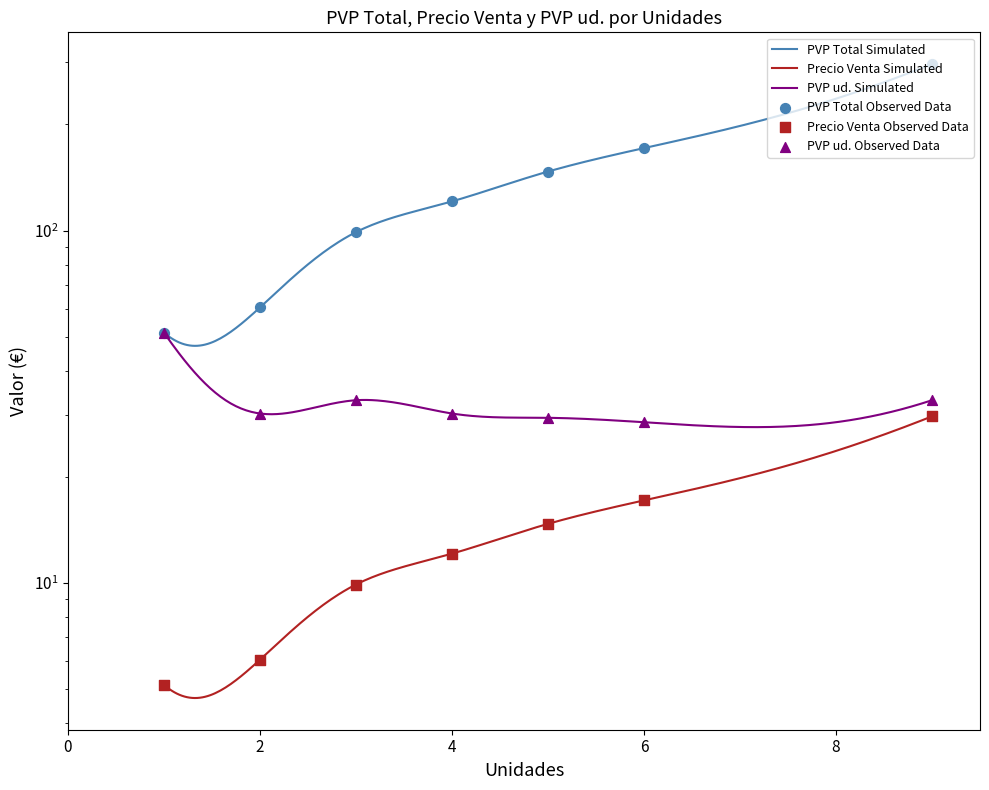

At which category is the sum across all series the highest?

9